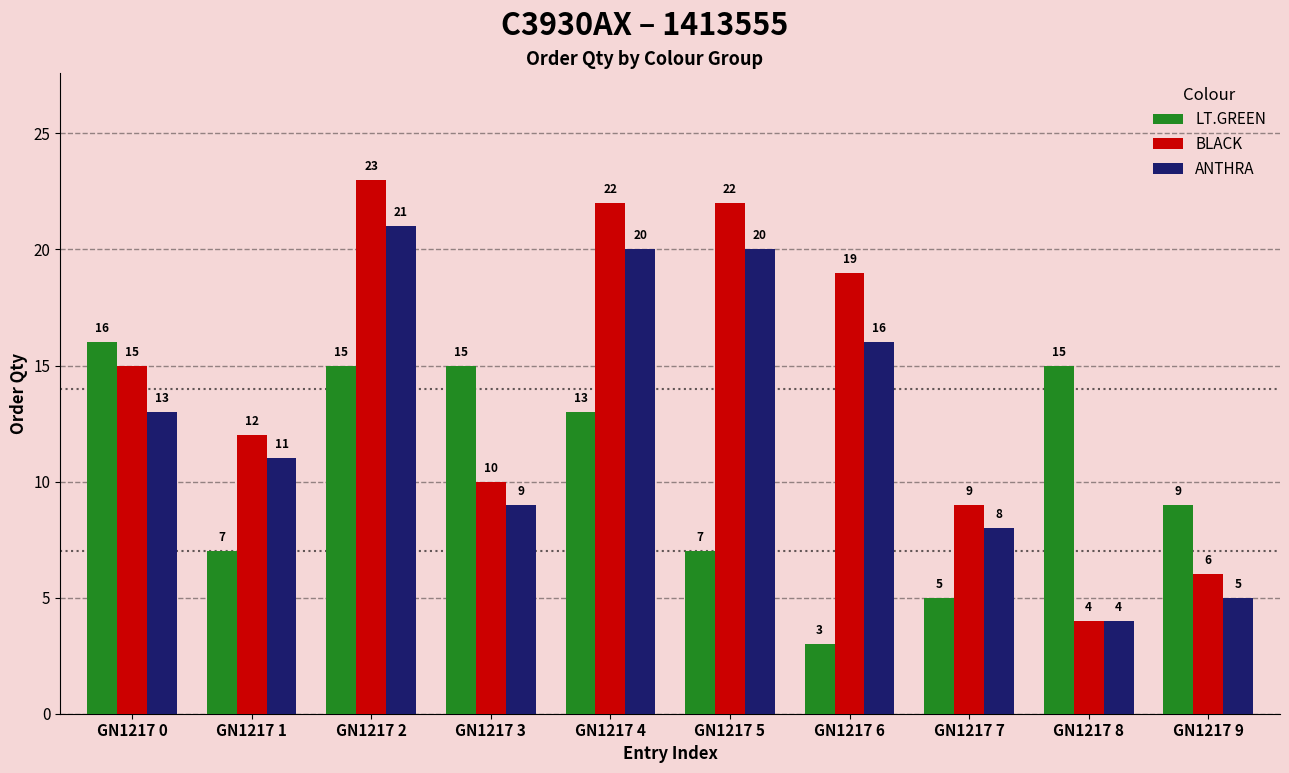

Count the number of data series in this chart.

3